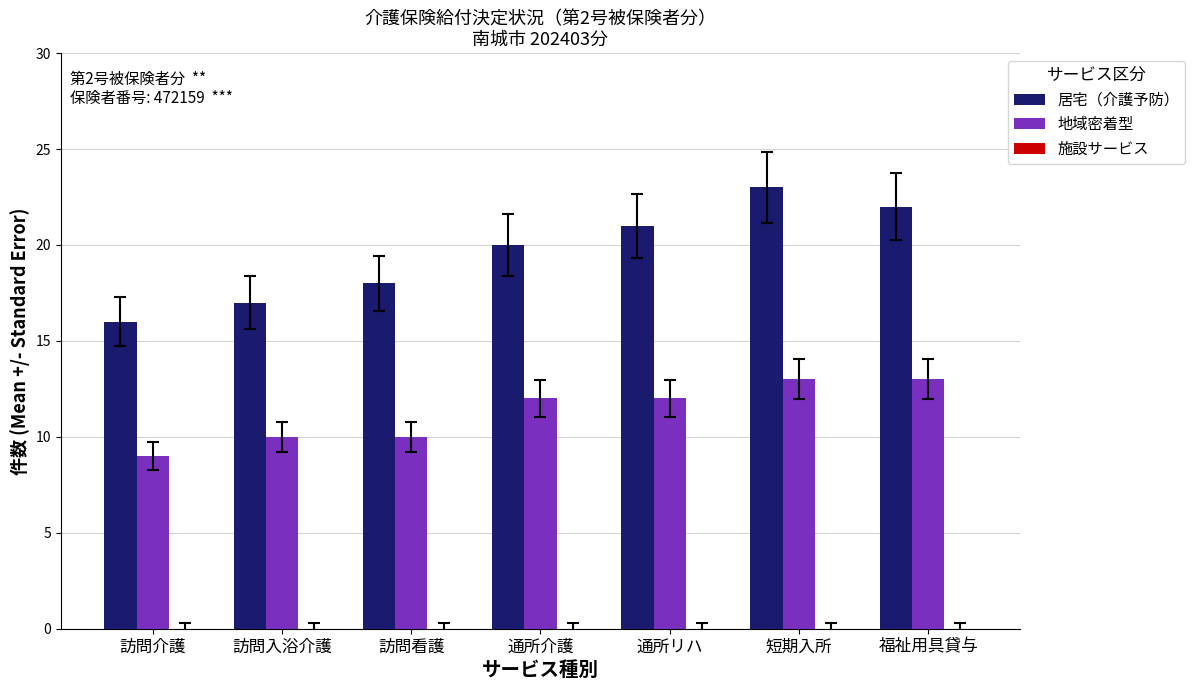

At which category does the chart reach its peak across all series?

短期入所